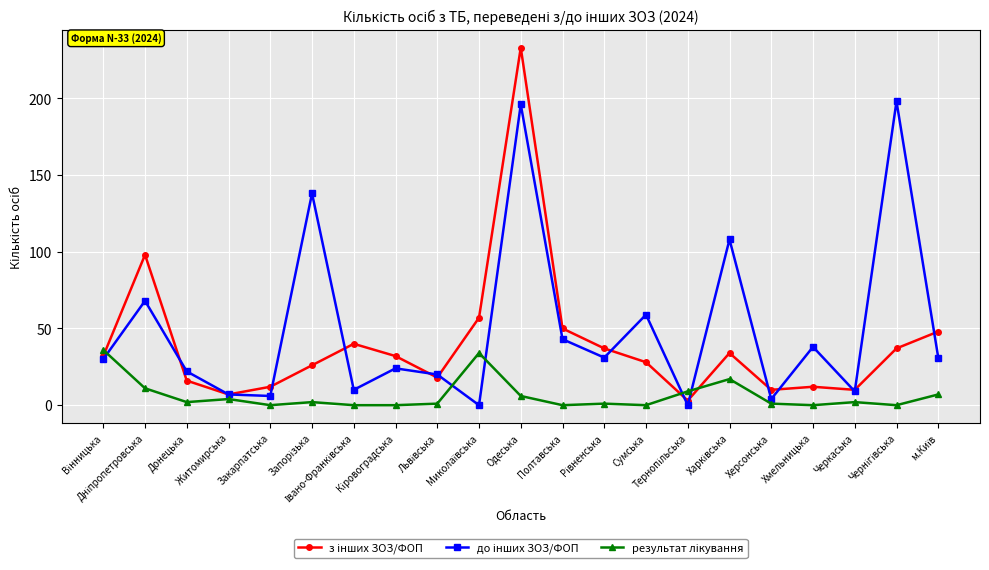

At how many categories does at least one series exceed 131?

3